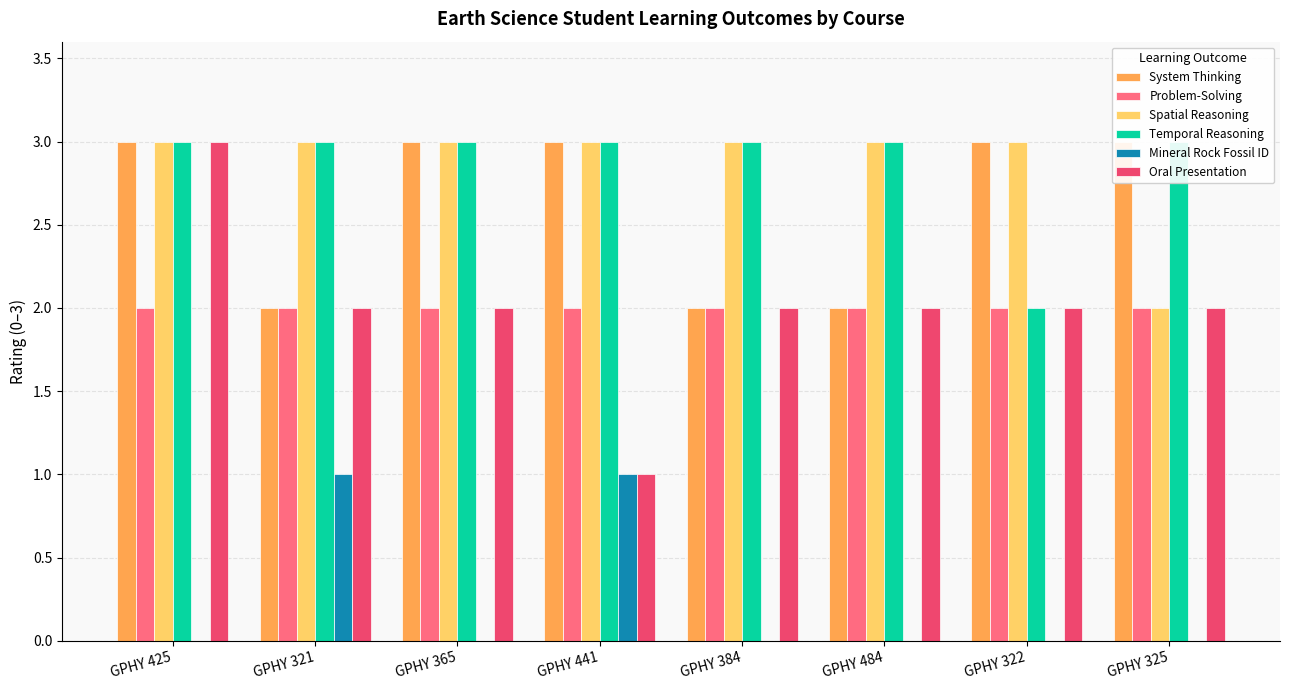

At which label is System Thinking closest to 2?

GPHY 321